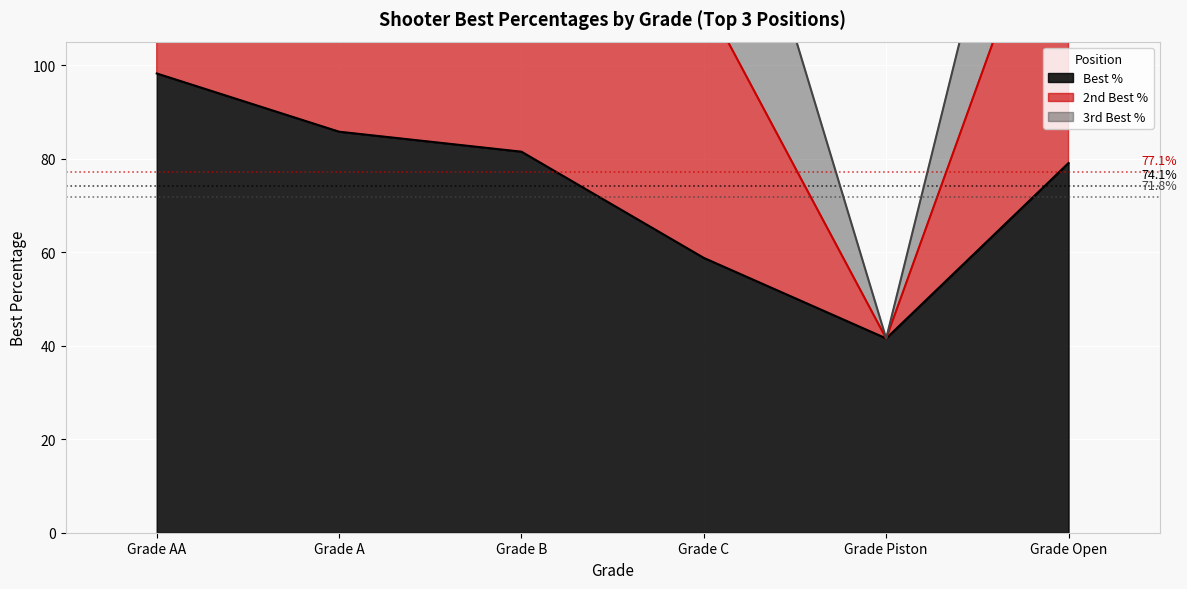

What position from the left is Grade AA?

1